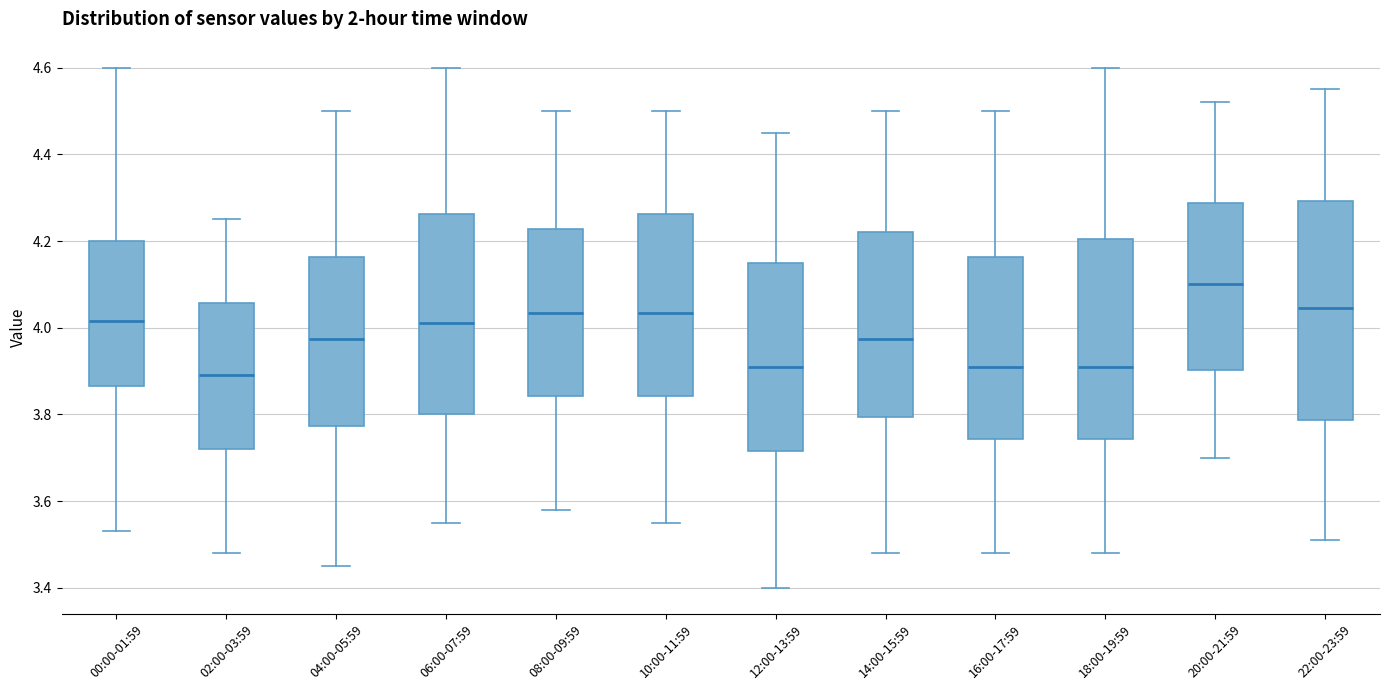

Where is the upper edge of the box for 08:00-09:59 on the y-axis? The values are not printed on the chart, so give them approximately, as read against the axis.

4.22